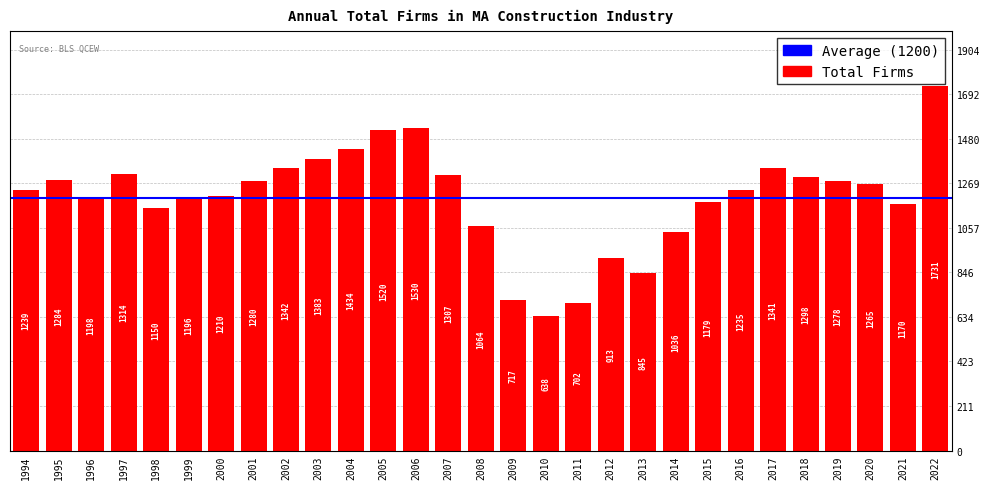

True or false: the data shows 518 at 2018.

False